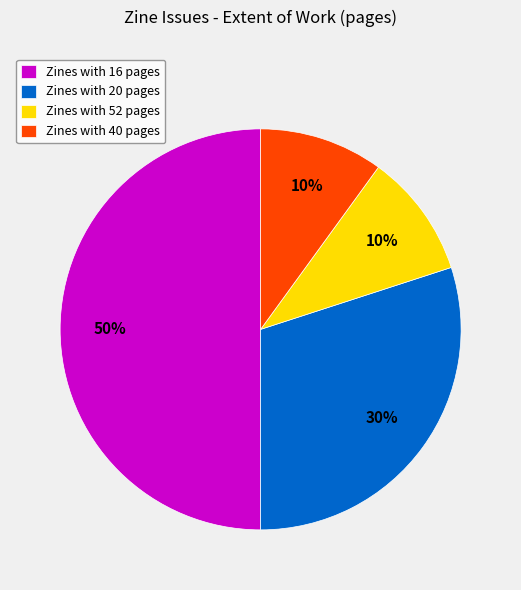

To the nearest percent, what portion does Zines with 20 pages represent?

30%